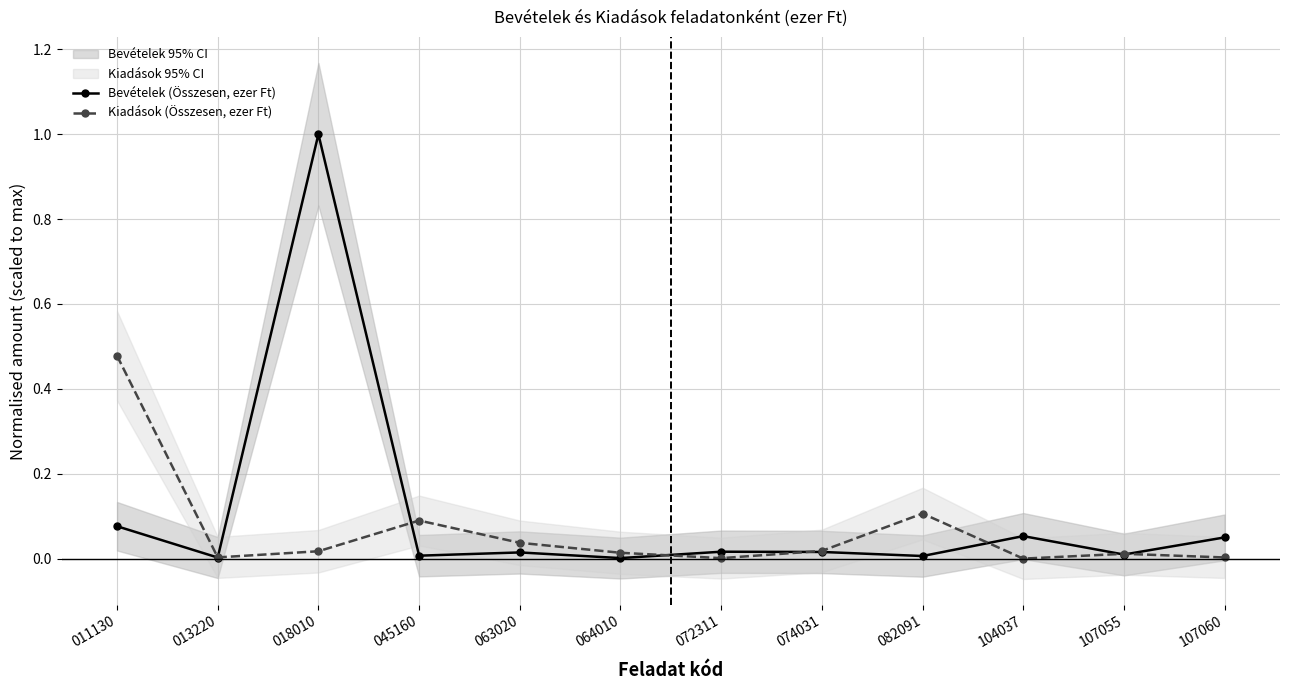

What is the highest value of the Bevételek (Összesen, ezer Ft) series?

1.0